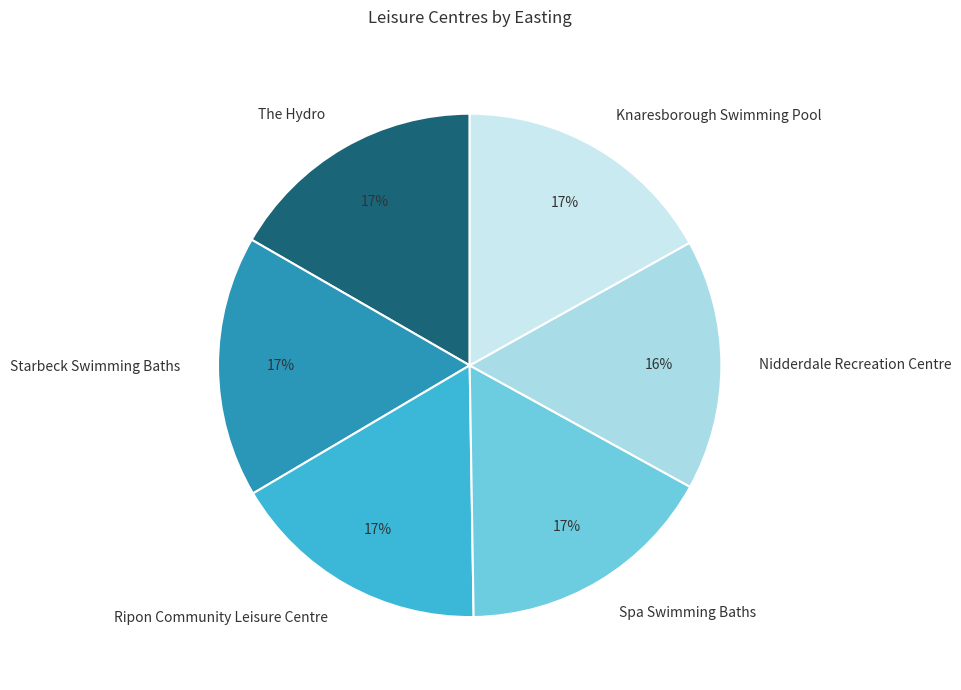

True or false: Starbeck Swimming Baths accounts for 17% of the total.

True